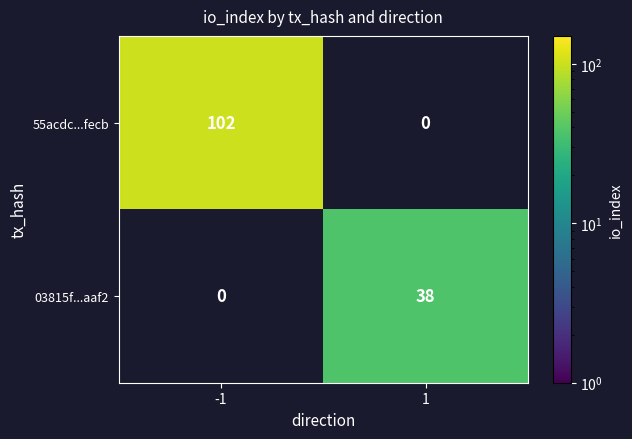

Rank the series by their average value, from lowest to highest.

03815f...aaf2, 55acdc...fecb